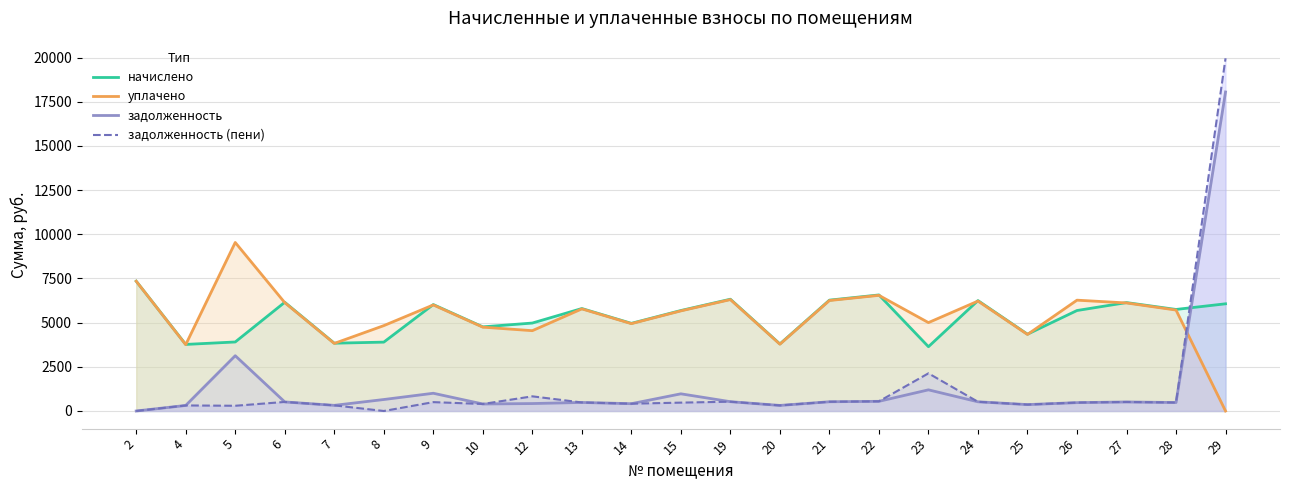

True or false: задолженность (пени) has a value of 238.4 at 13.

False